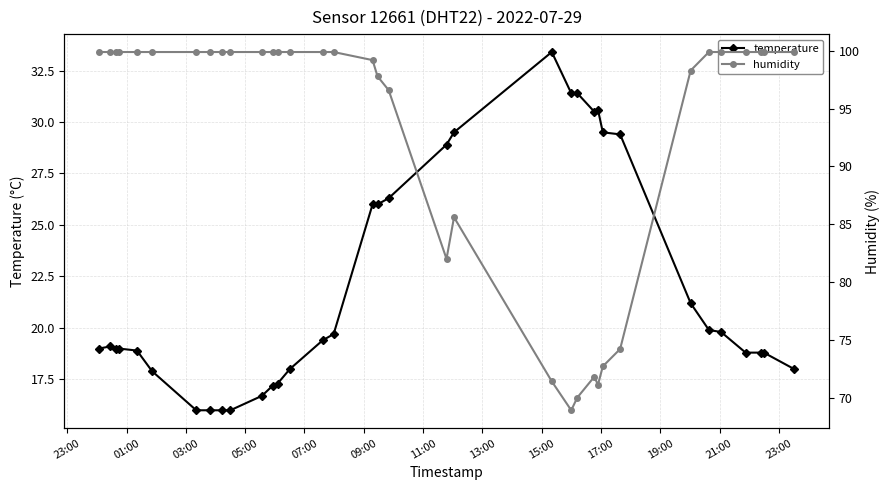

What are all the series names shown in the legend?

temperature, humidity